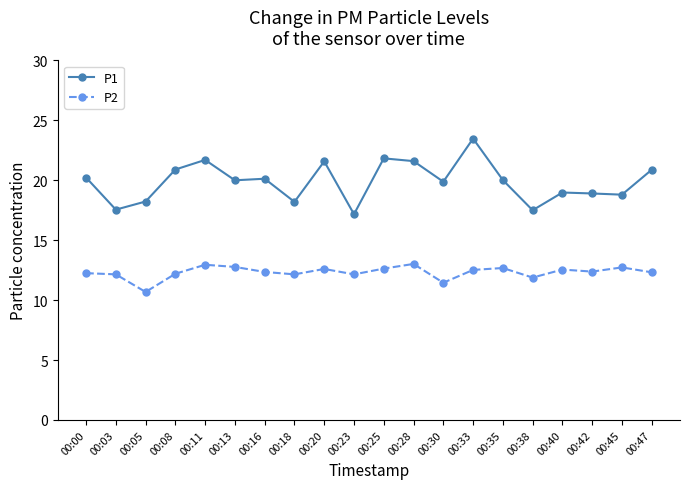

Is it true that P1 equals 14.1 at 00:00?

False